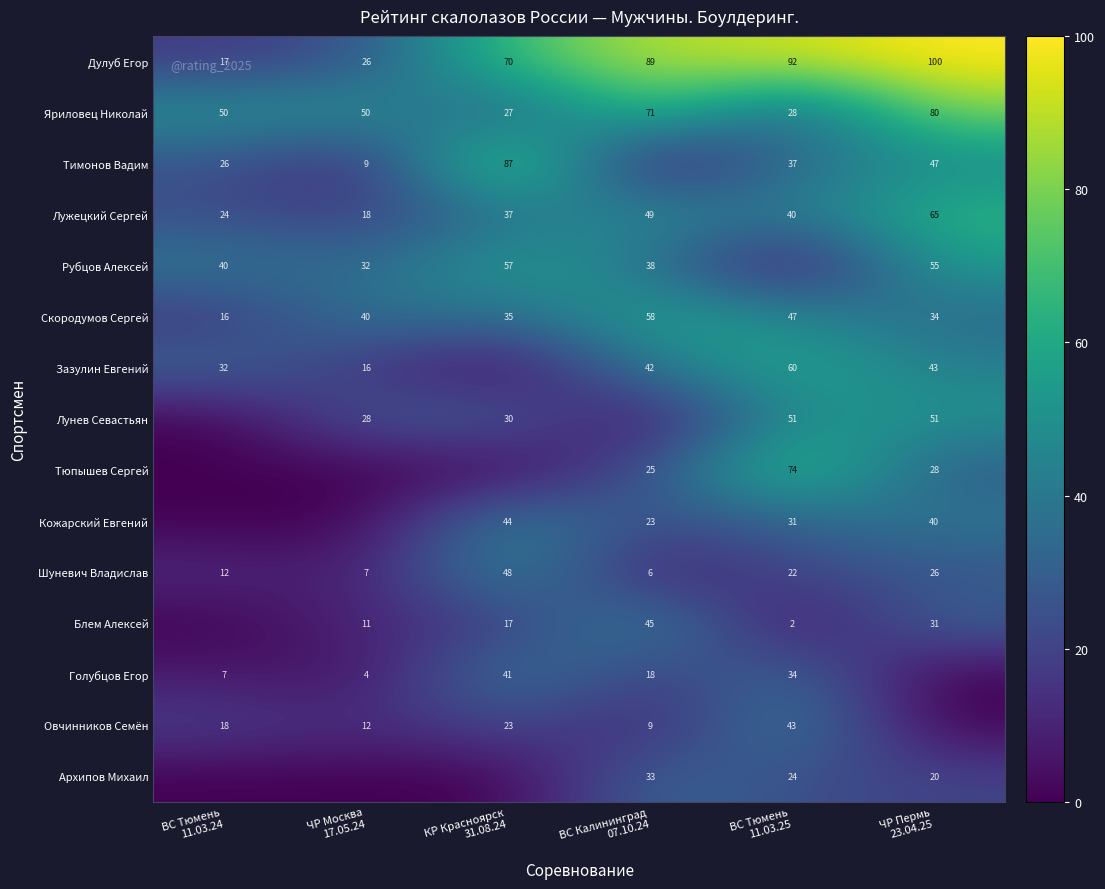

What is the greatest value displayed?

100.0